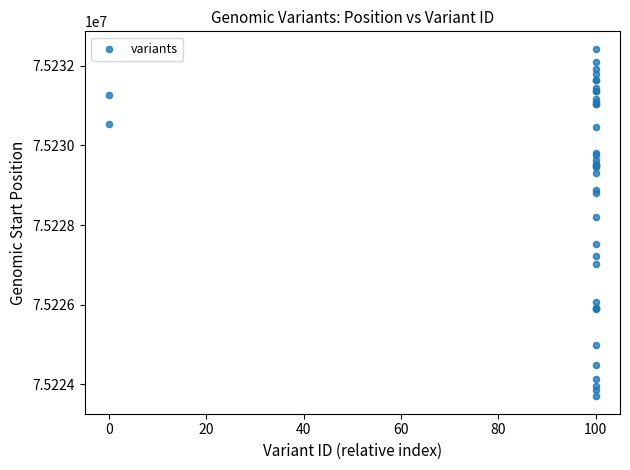

What Y value in the scatter plot is closest to 75228064?

75228201